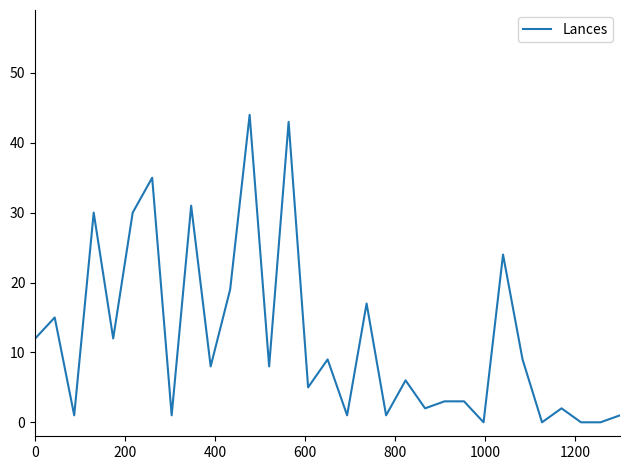

What is the greatest value displayed?

44